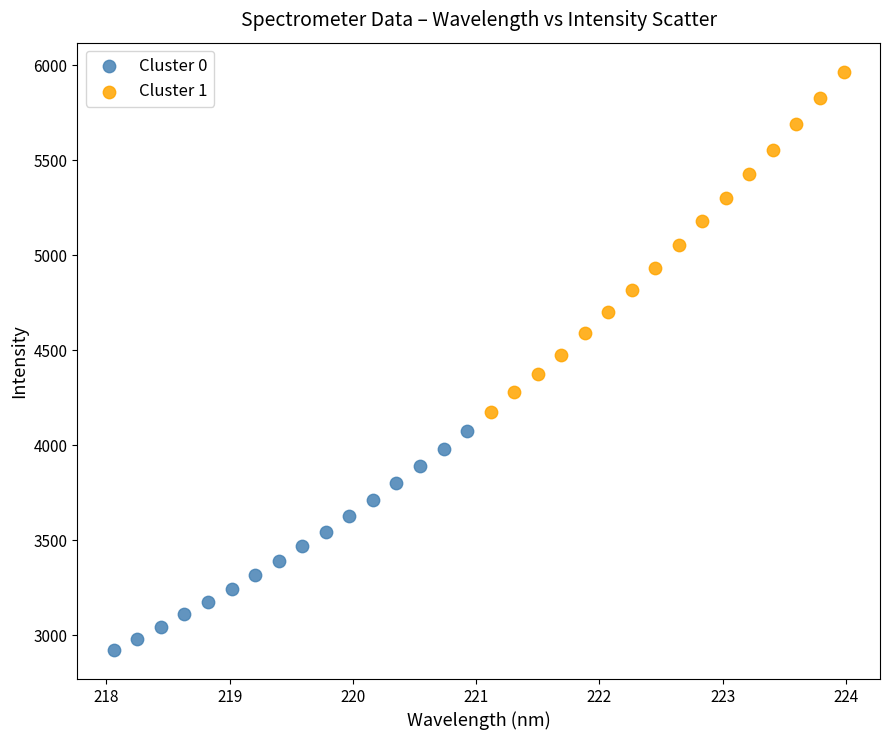

What are all the series names shown in the legend?

Cluster 0, Cluster 1